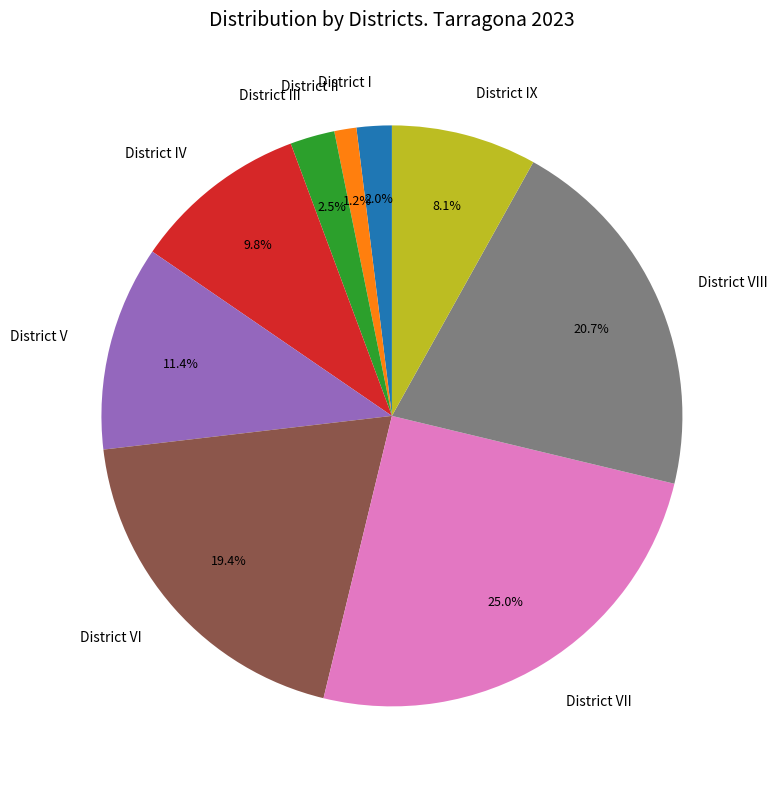

Is there a majority slice in this chart?

No